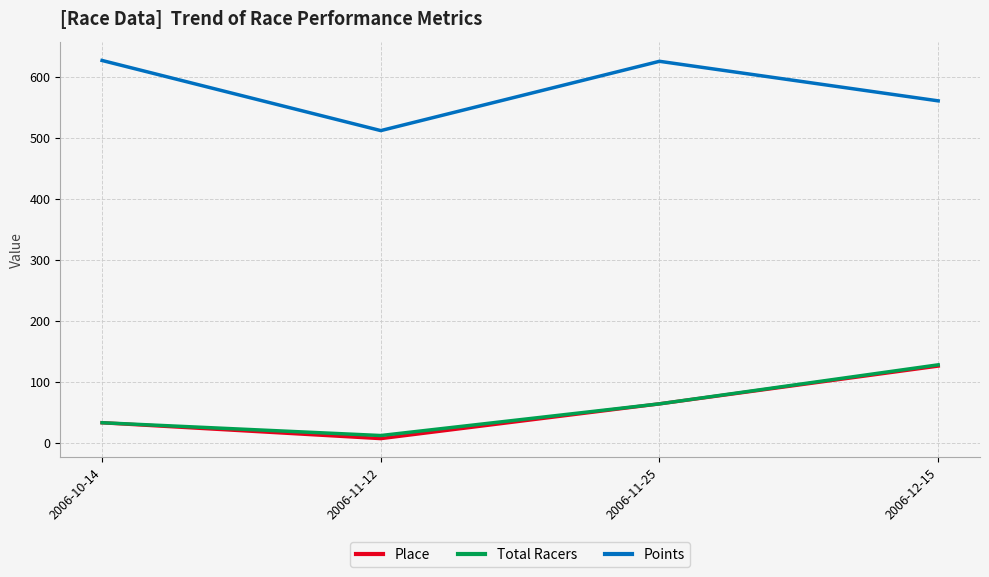

True or false: Points and Place intersect in this chart.

False